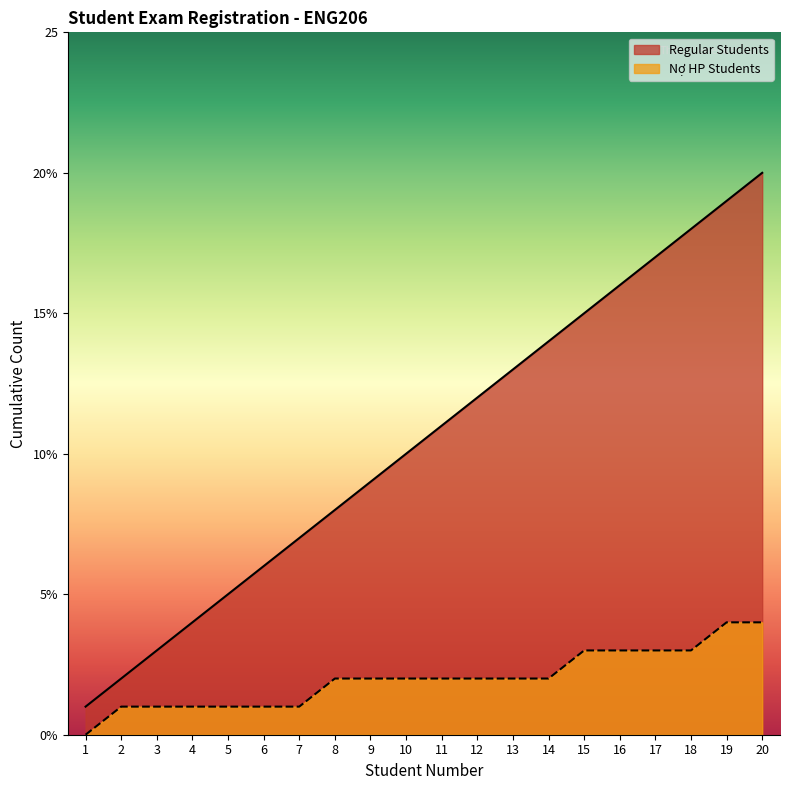

Where is Nợ HP Students nearest to the value 2?

8